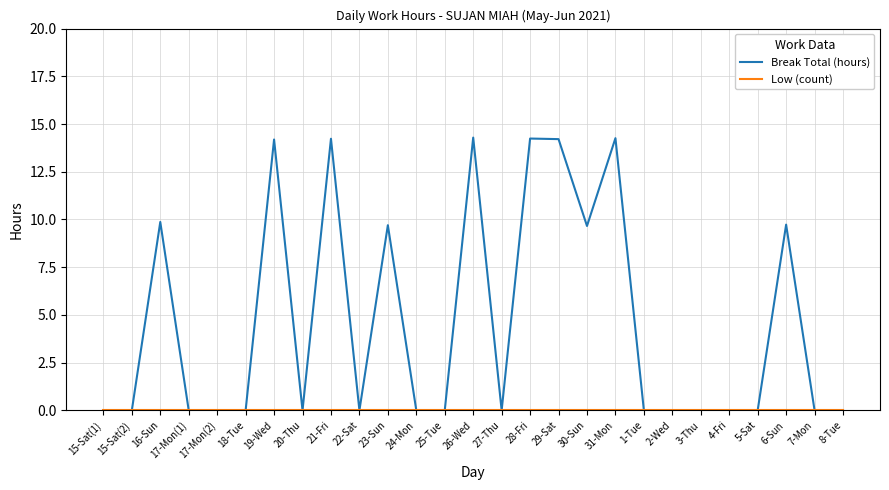

Which series has the widest spread of values?

Break Total (hours)